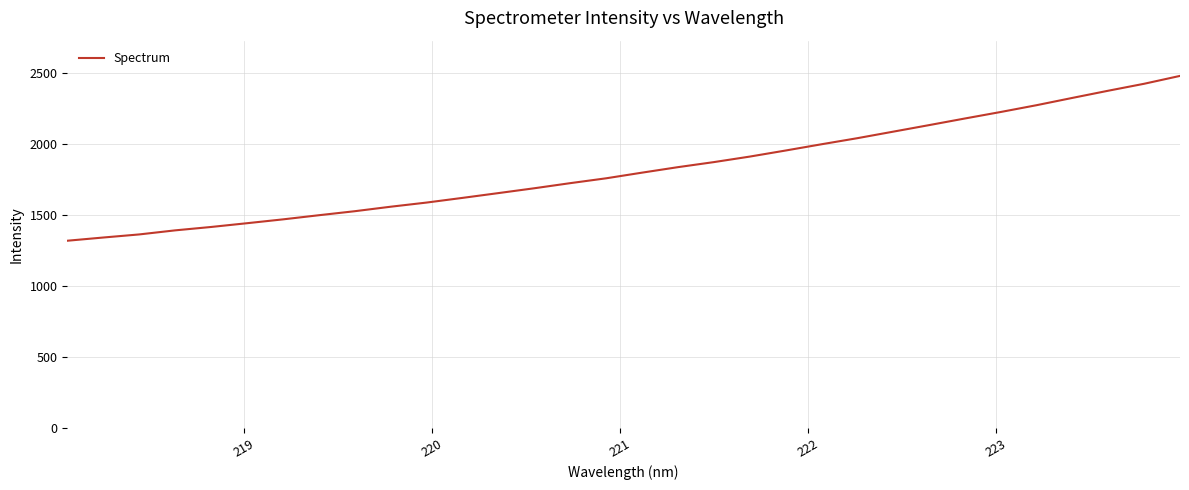

What is the smallest value displayed?

1317.7